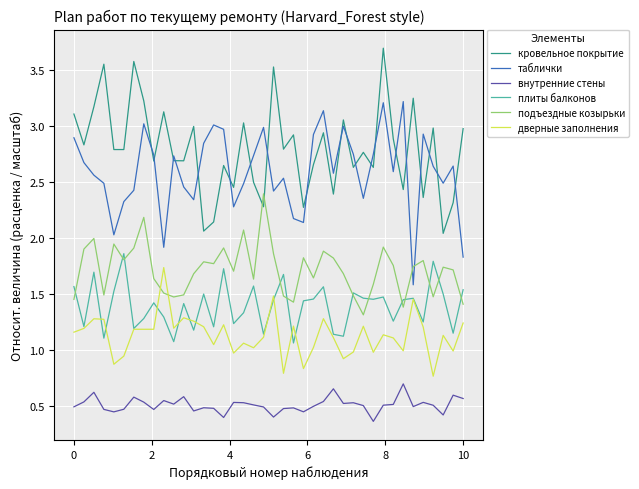

What is the maximum value shown in the chart?

3.7